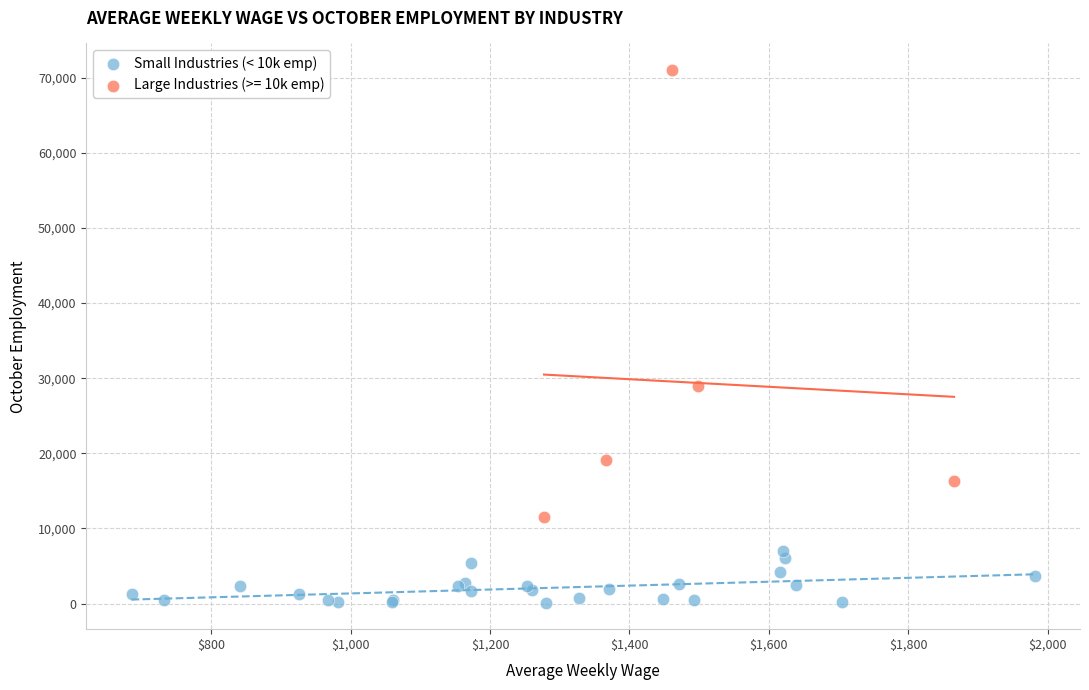

Which series has the widest spread of Y values?

Large Industries (>= 10k emp)